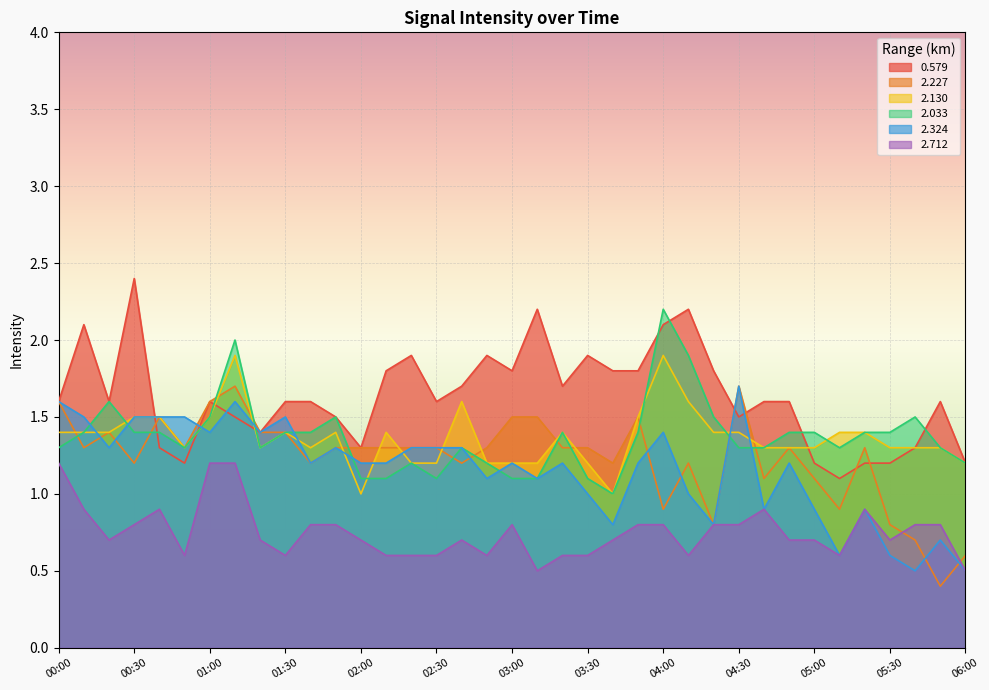

What is the sum of all 2.227 values?

45.7